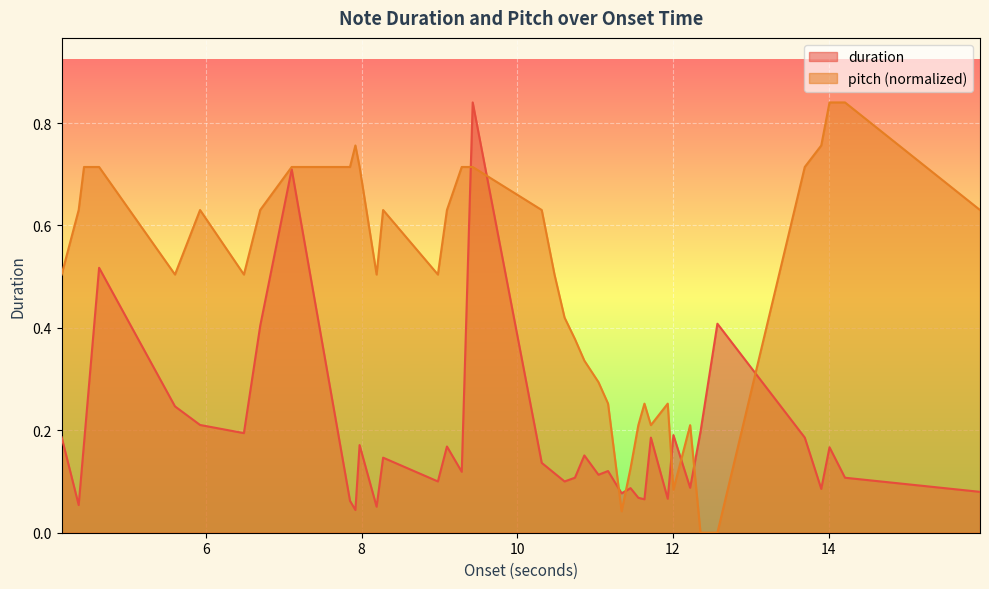

What is the difference between the highest and lowest values at 6.697959183673469?

0.2